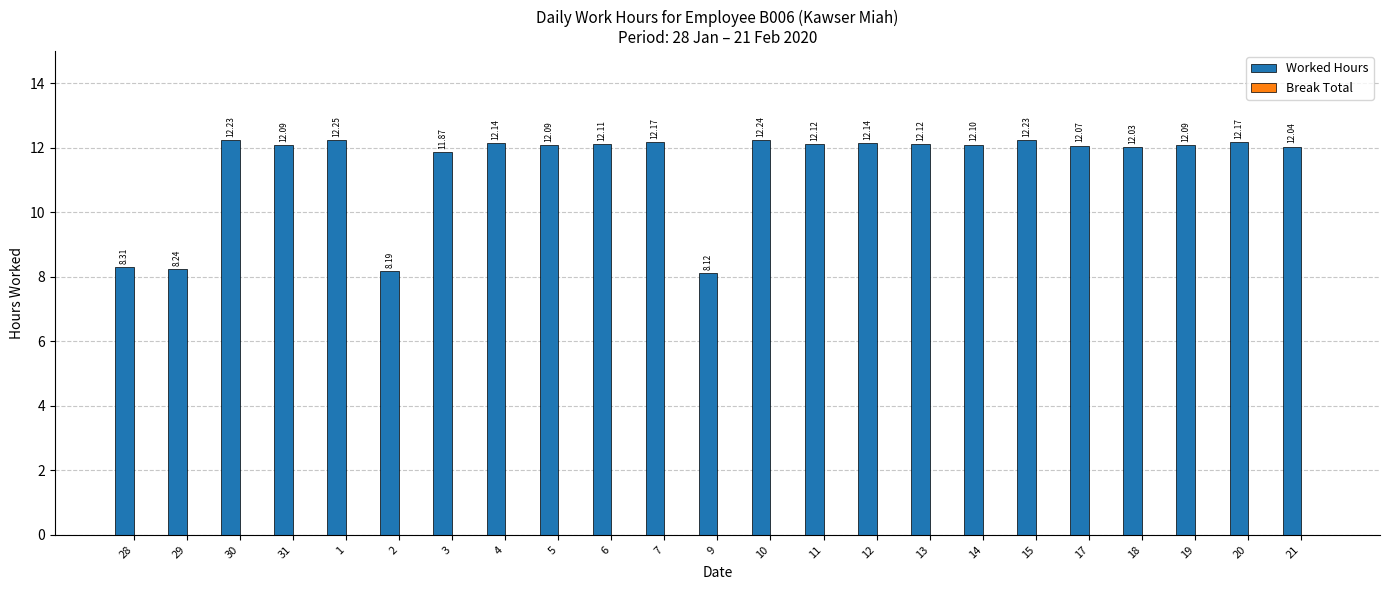

What is the sum of all values?

263.2